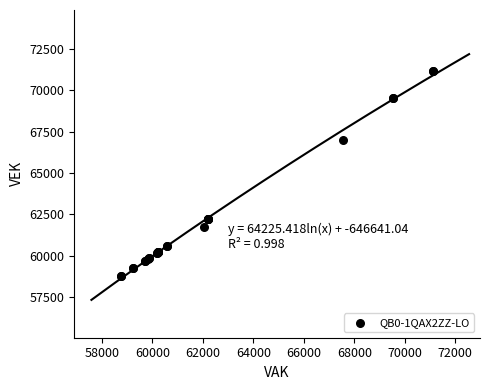

What Y value in the scatter plot is closest to 64944?

67006